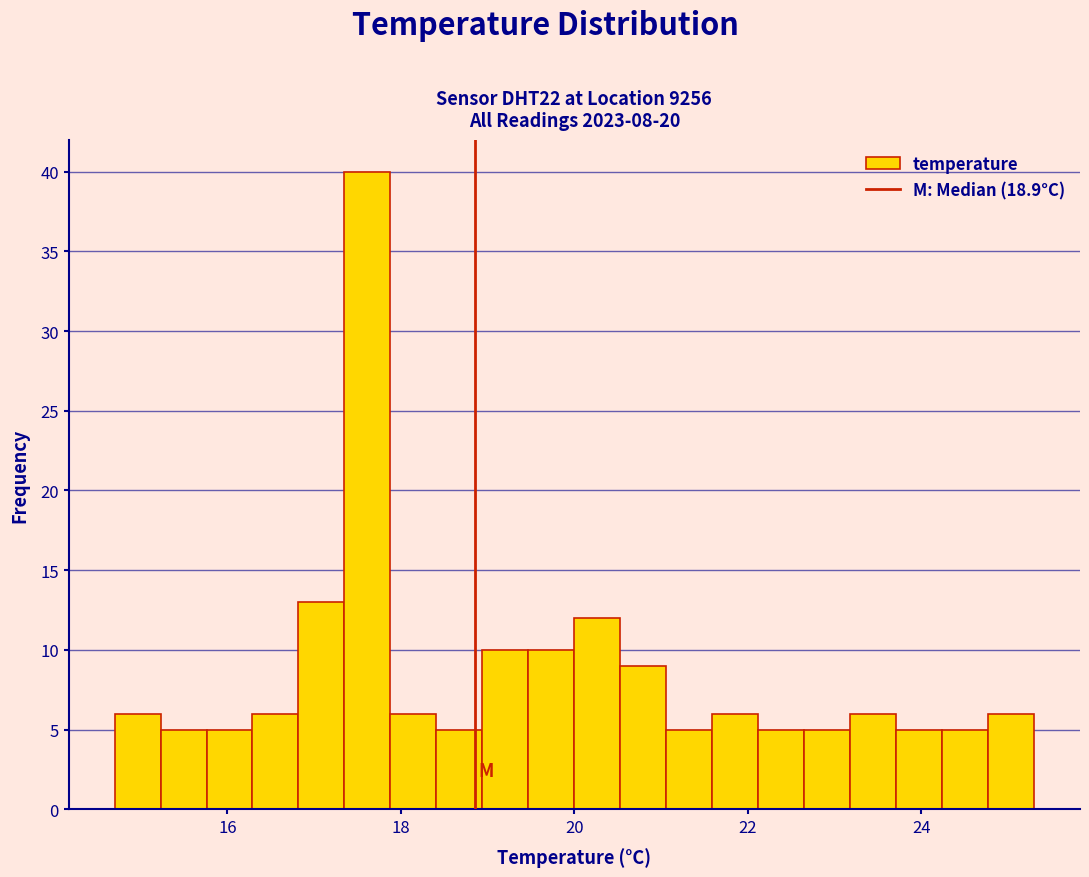

Around what value on the x-axis is the tallest bar? Give the approximate position of its centre, as read against the axis.

17.6